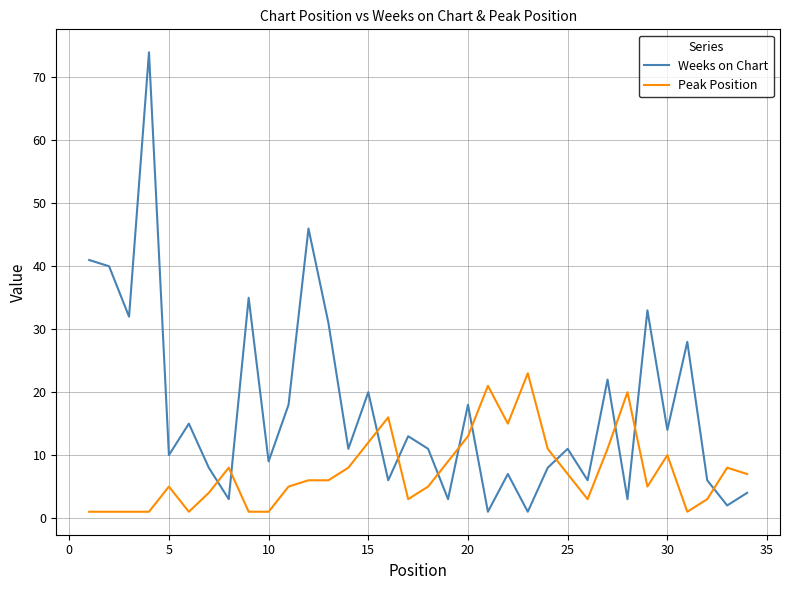

Does the chart have visible grid lines?

Yes